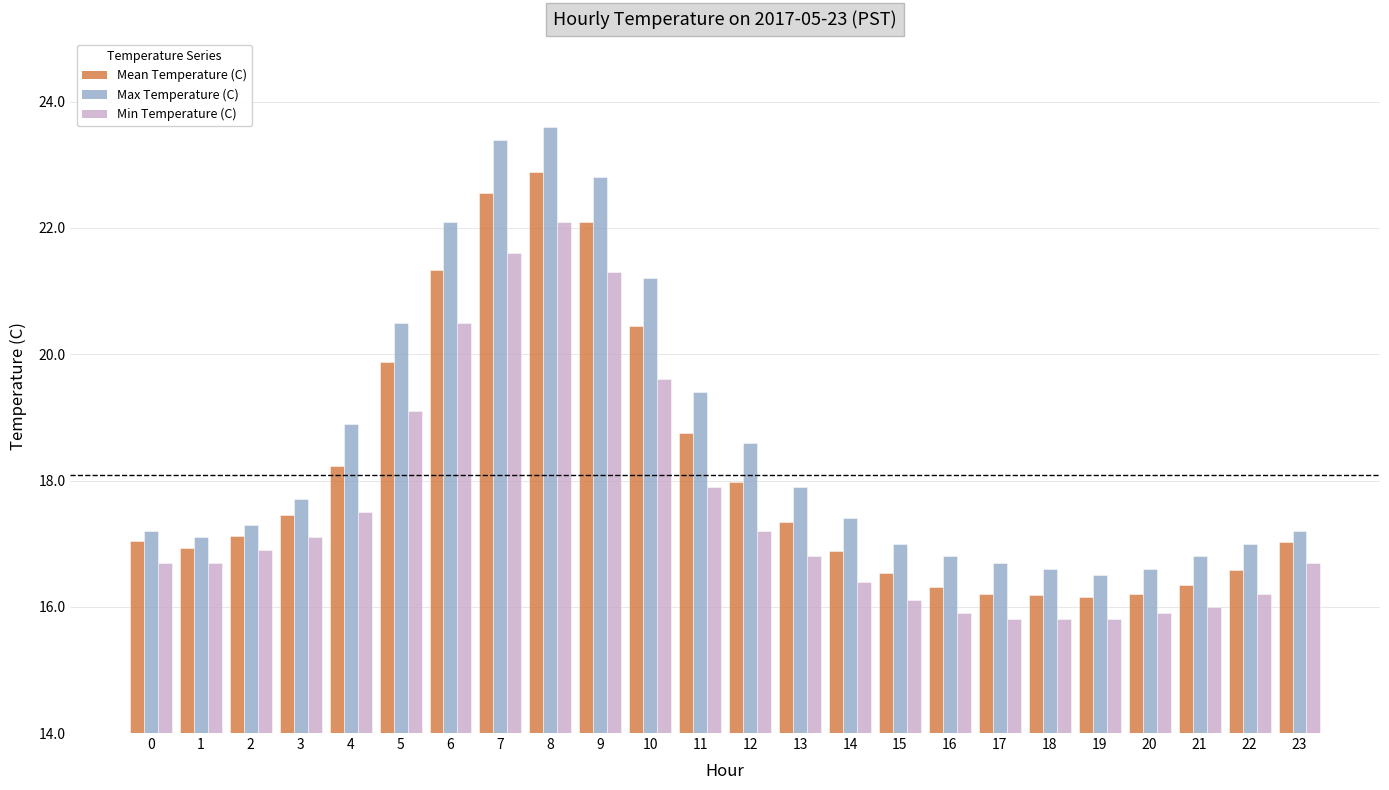

What is the sum of all Mean Temperature (C) values?

434.5